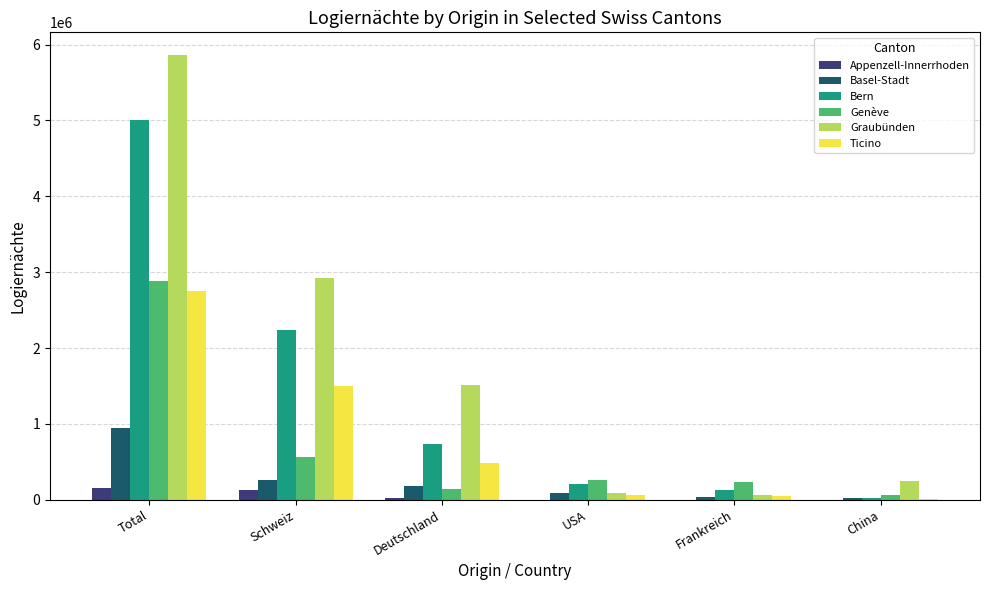

Is the value of Basel-Stadt at Total greater than the value of Bern at China?

Yes